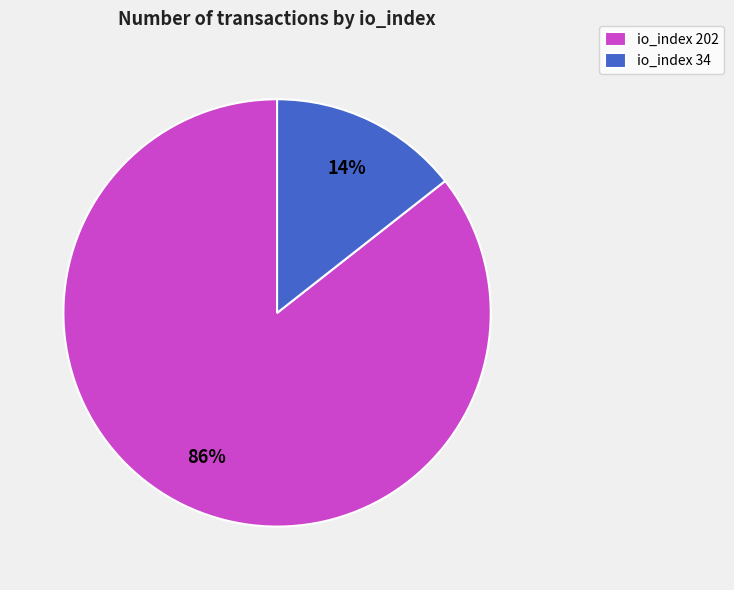

Which has a higher value, io_index 34 or io_index 202?

io_index 202